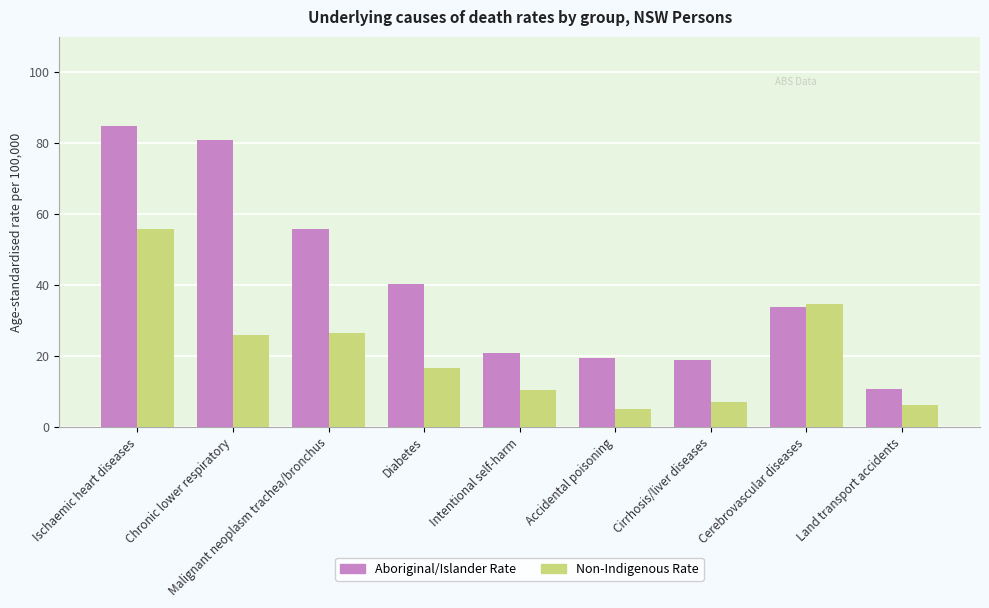

How many data points in Non-Indigenous Rate are less than 16?

4